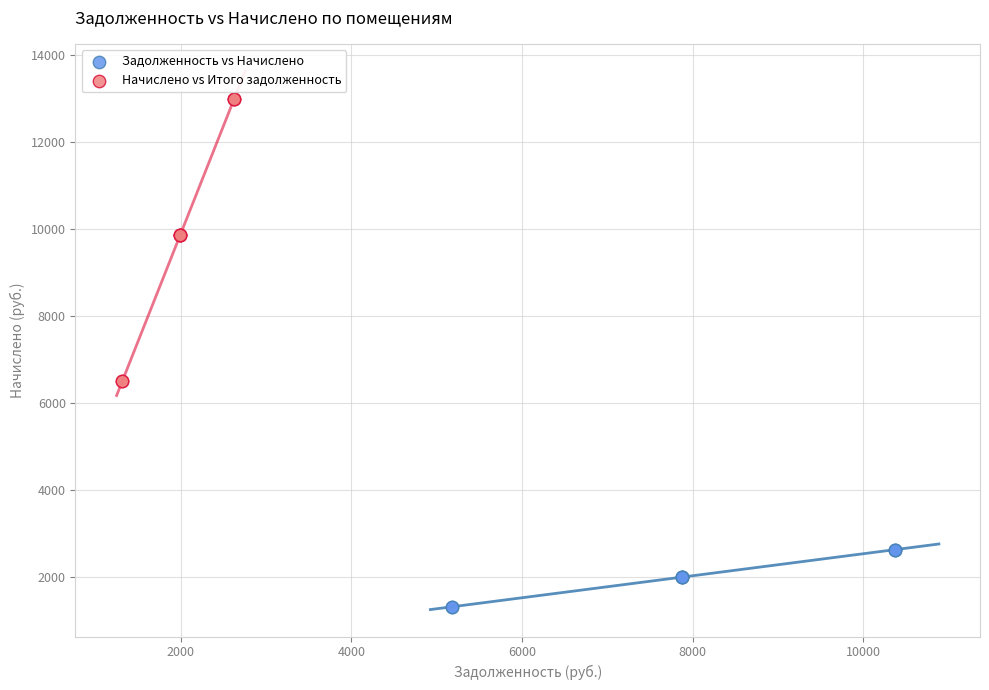

Which series has the widest spread of Y values?

Начислено vs Итого задолженность